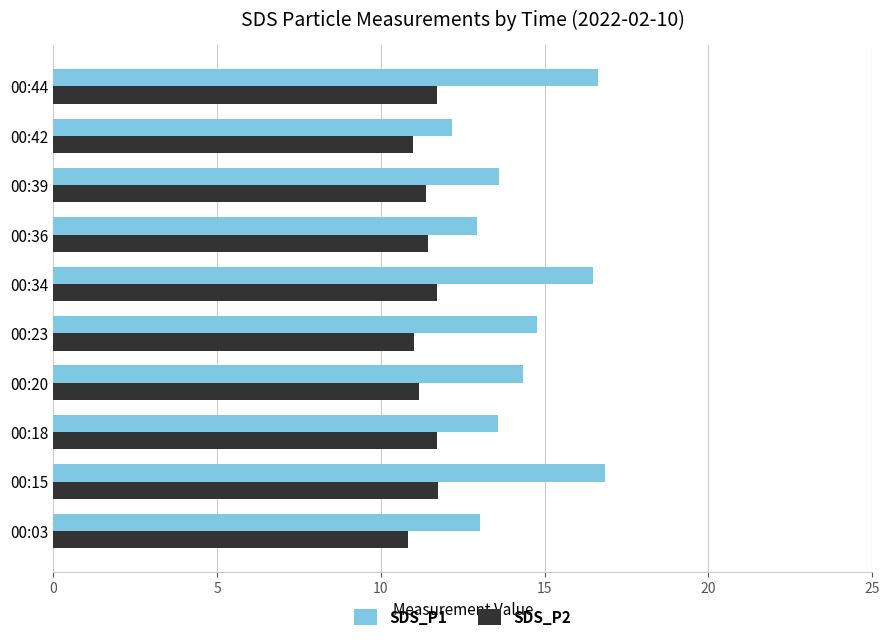

The SDS_P1 series shows 16.5 at 00:34. True or false?

True